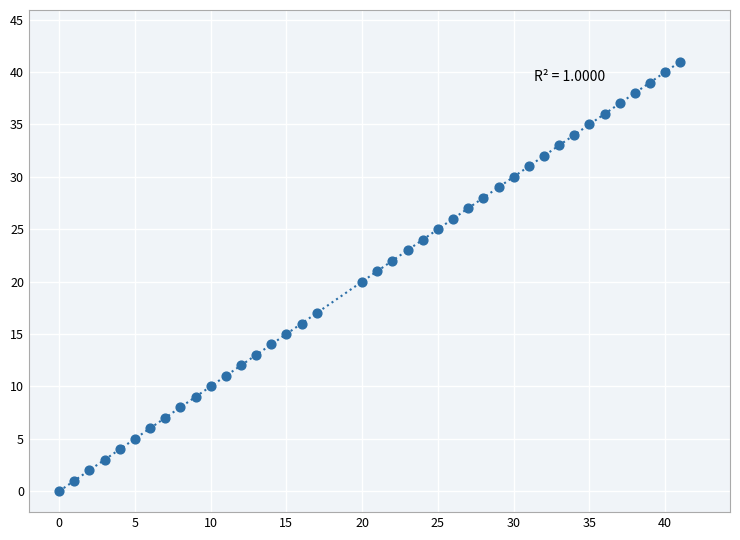

What is the range of X values (max minus min)?

41